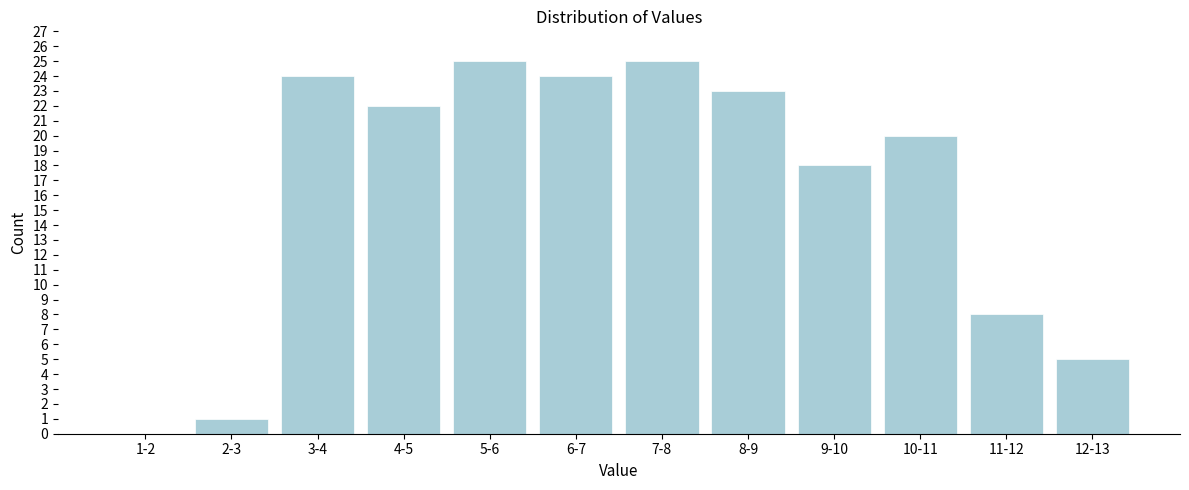

Reading left to right, transcribe all the data shown in this chart.

1-2=0	2-3=1	3-4=24	4-5=22	5-6=25	6-7=24	7-8=25	8-9=23	9-10=18	10-11=20	11-12=8	12-13=5